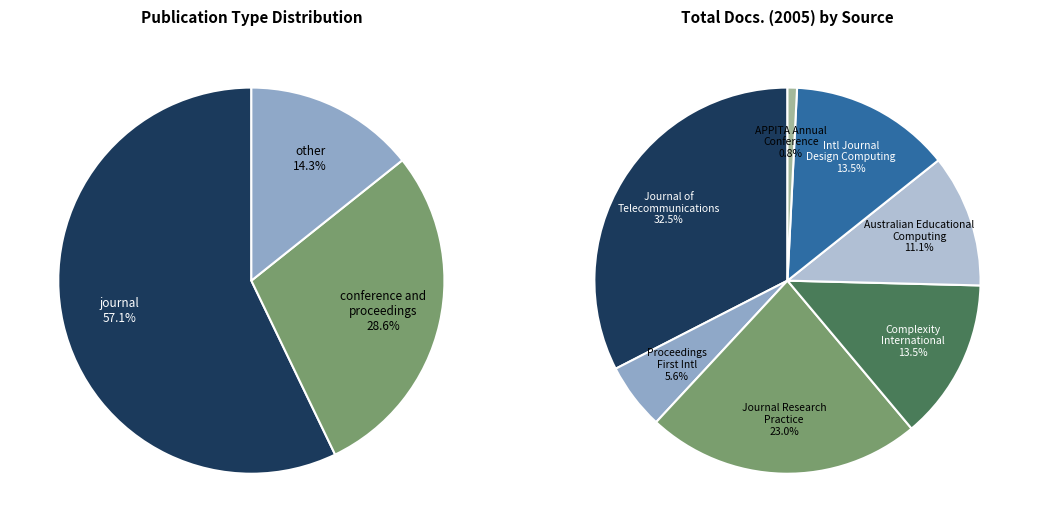

Is it true that 0 is 60% of the pie?

False